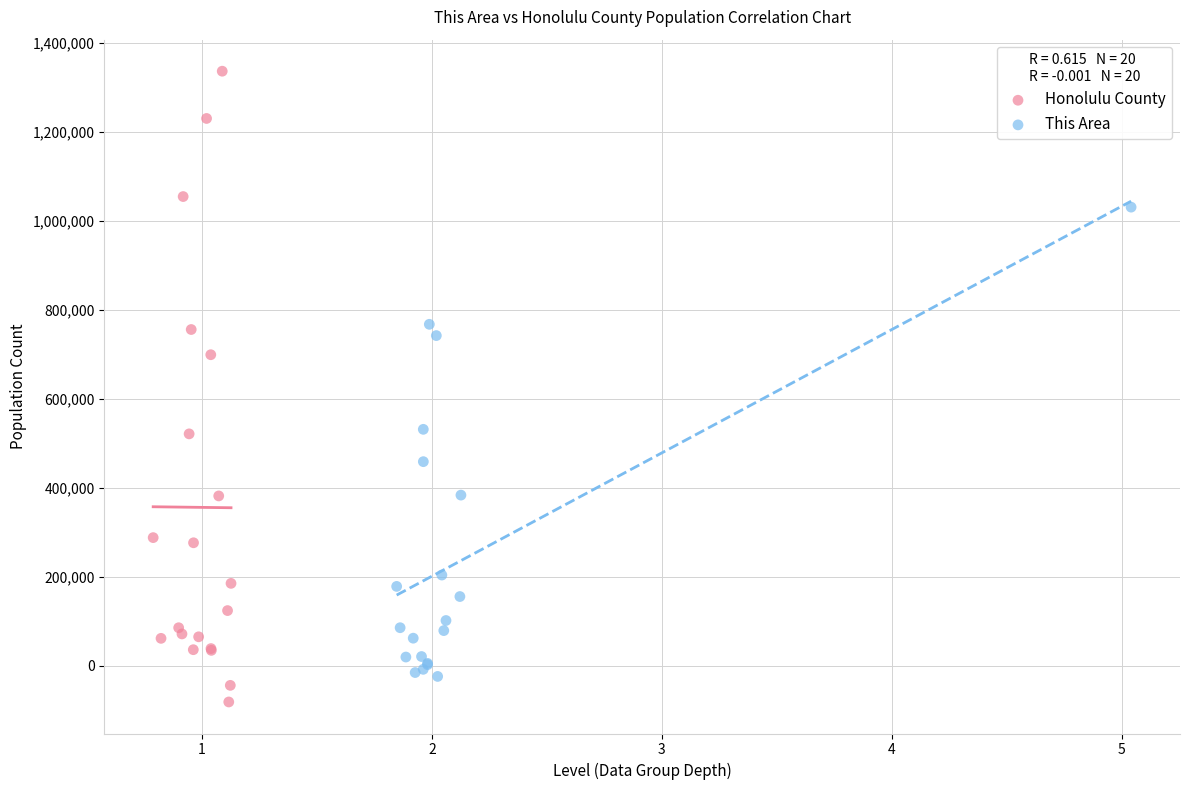

Which series contains the lowest Y value?

Honolulu County